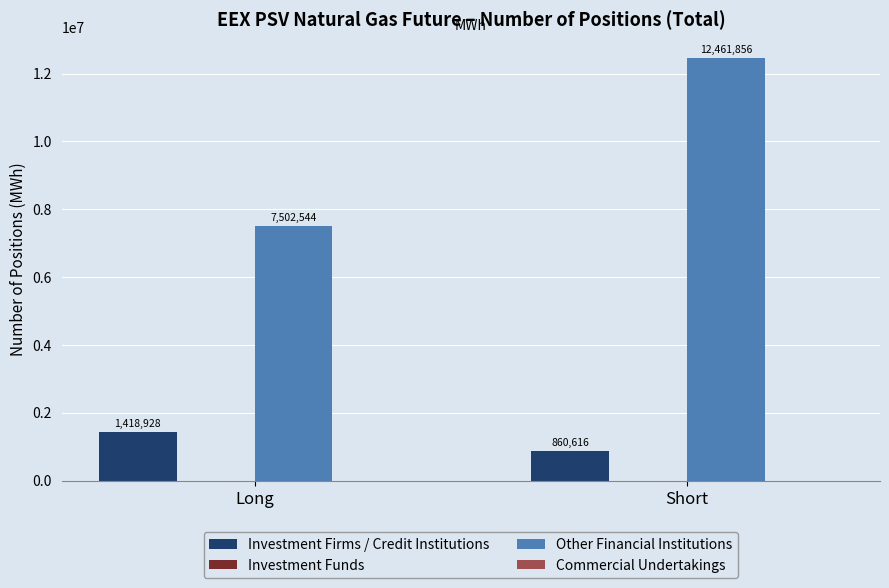

At Short, list the series in order from smallest to largest.

Investment Firms / Credit Institutions, Other Financial Institutions